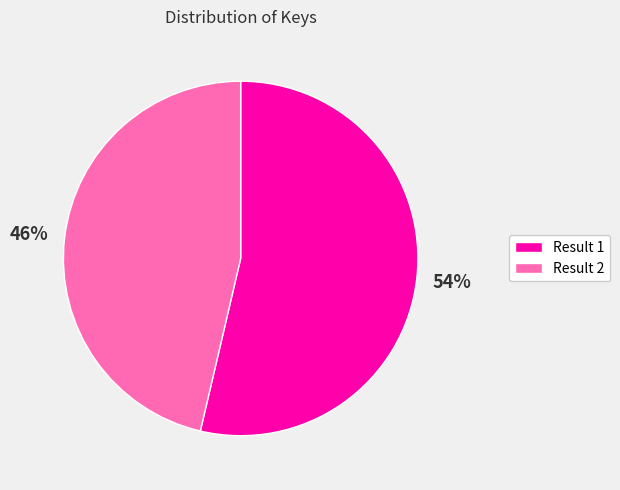

What is the largest slice in the pie chart?

Result 1